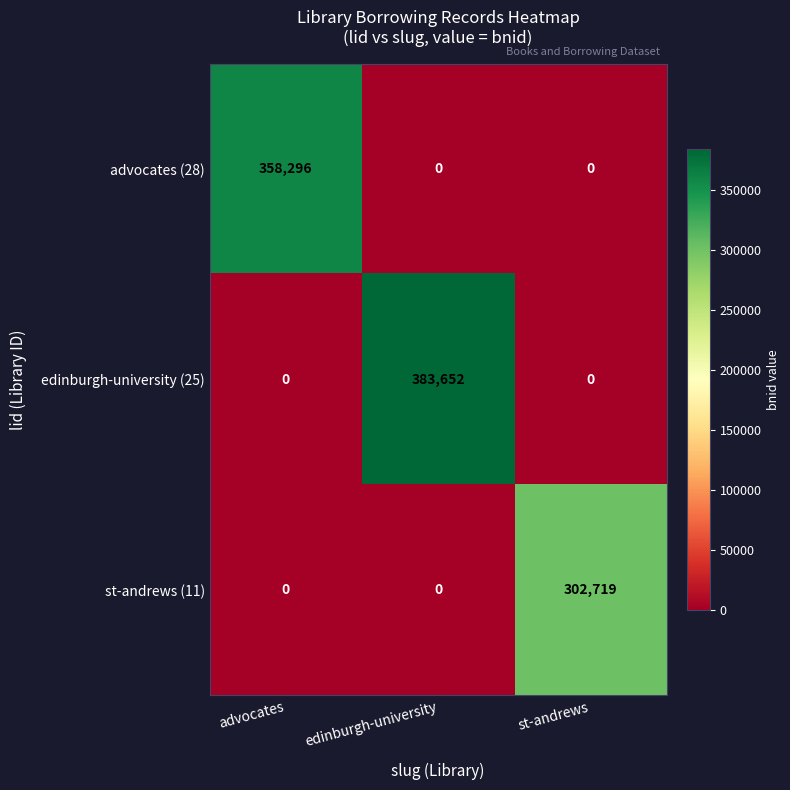

What is the total value across all series at st-andrews?

302719